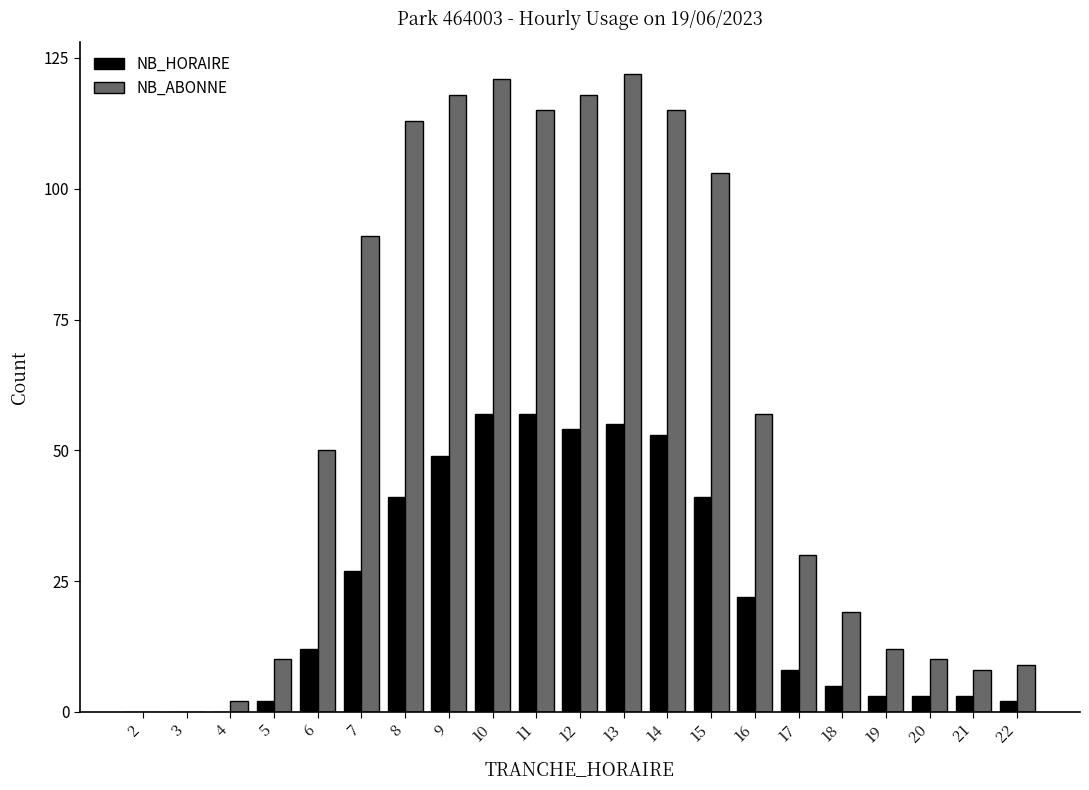

What are all the series names shown in the legend?

NB_HORAIRE, NB_ABONNE